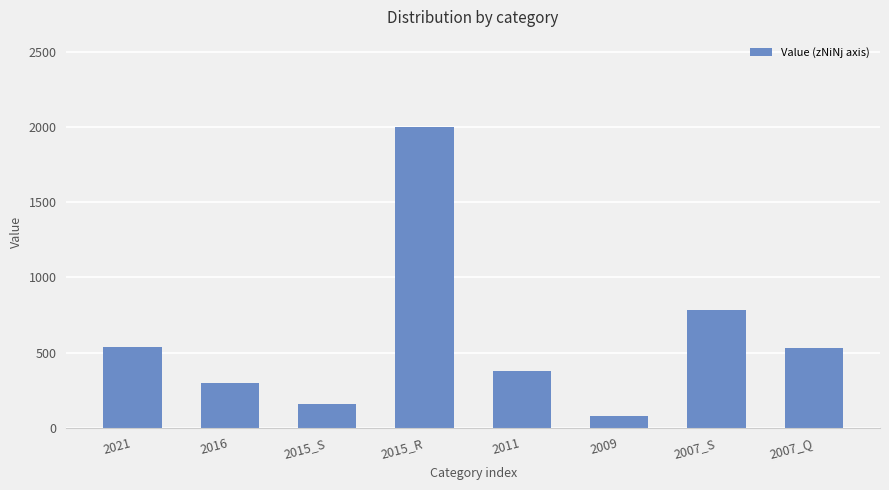

True or false: the data shows 80 at 2016.

False